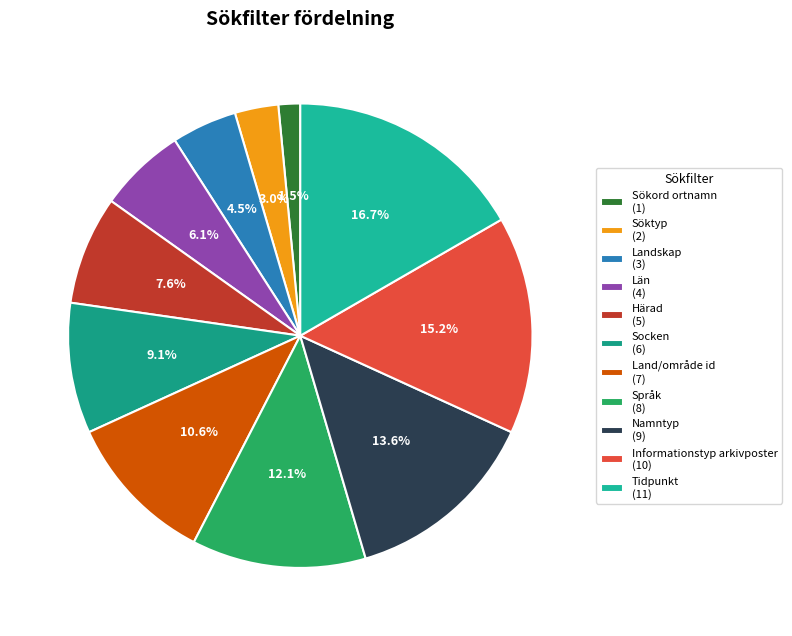

To the nearest percent, what is the combined percentage of Språk and Län?

18%